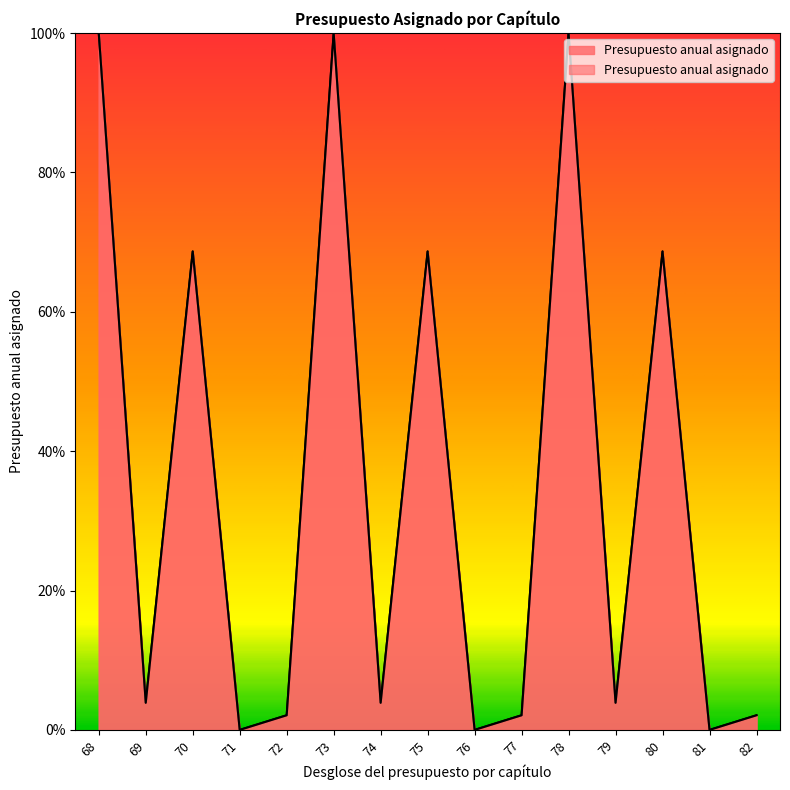

Between 69 and 82, which is larger?

69